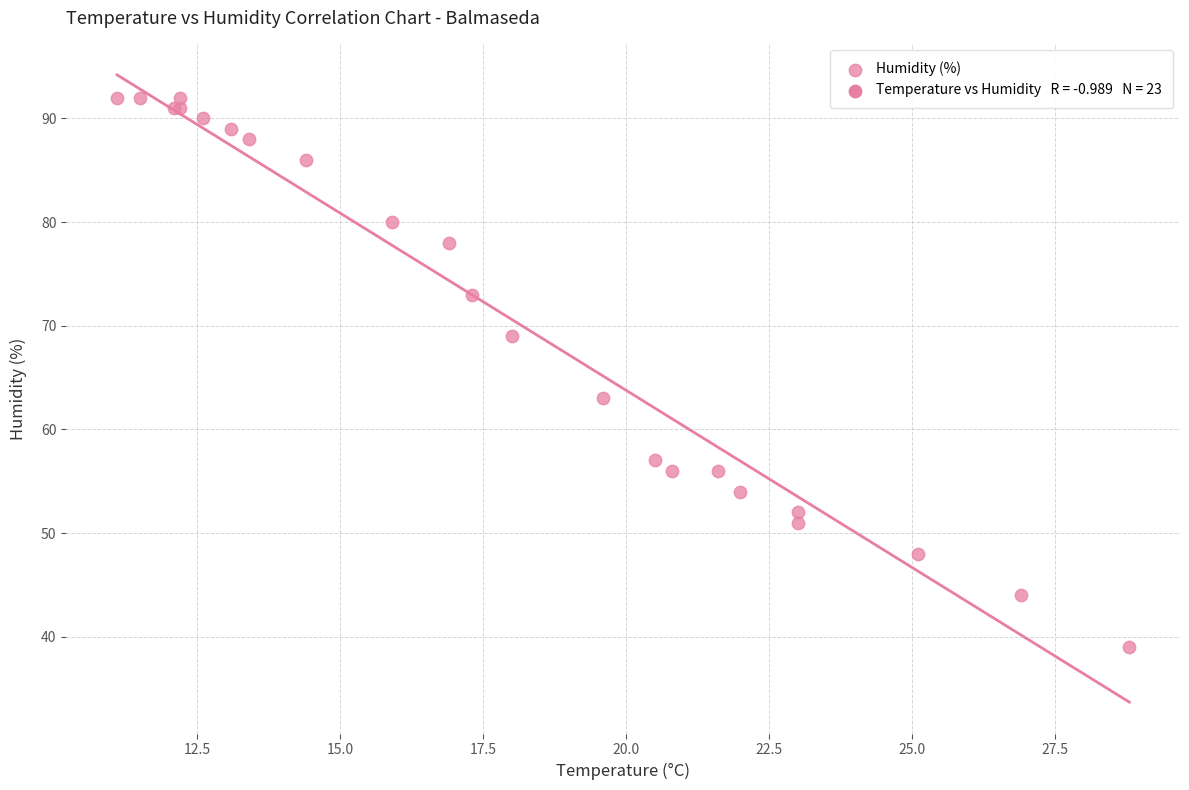

What Y value in the scatter plot is closest to 65?

63